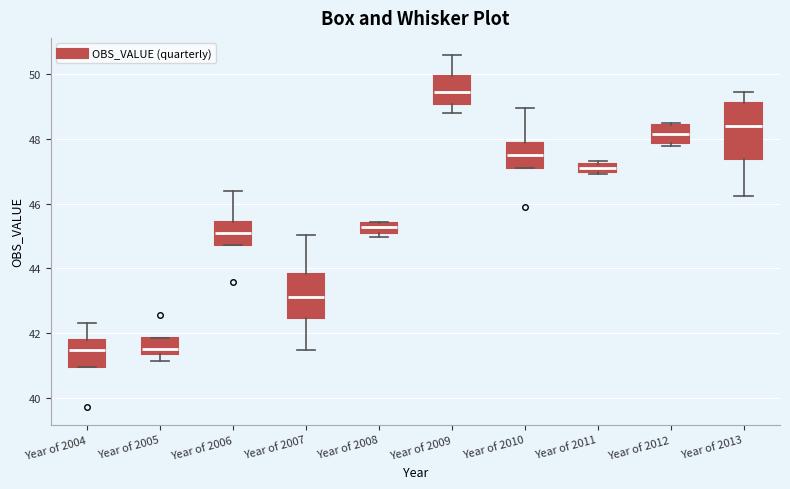

Where does the upper whisker of the box for Year of 2010 end on the y-axis? The values are not printed on the chart, so give them approximately, as read against the axis.

49.0